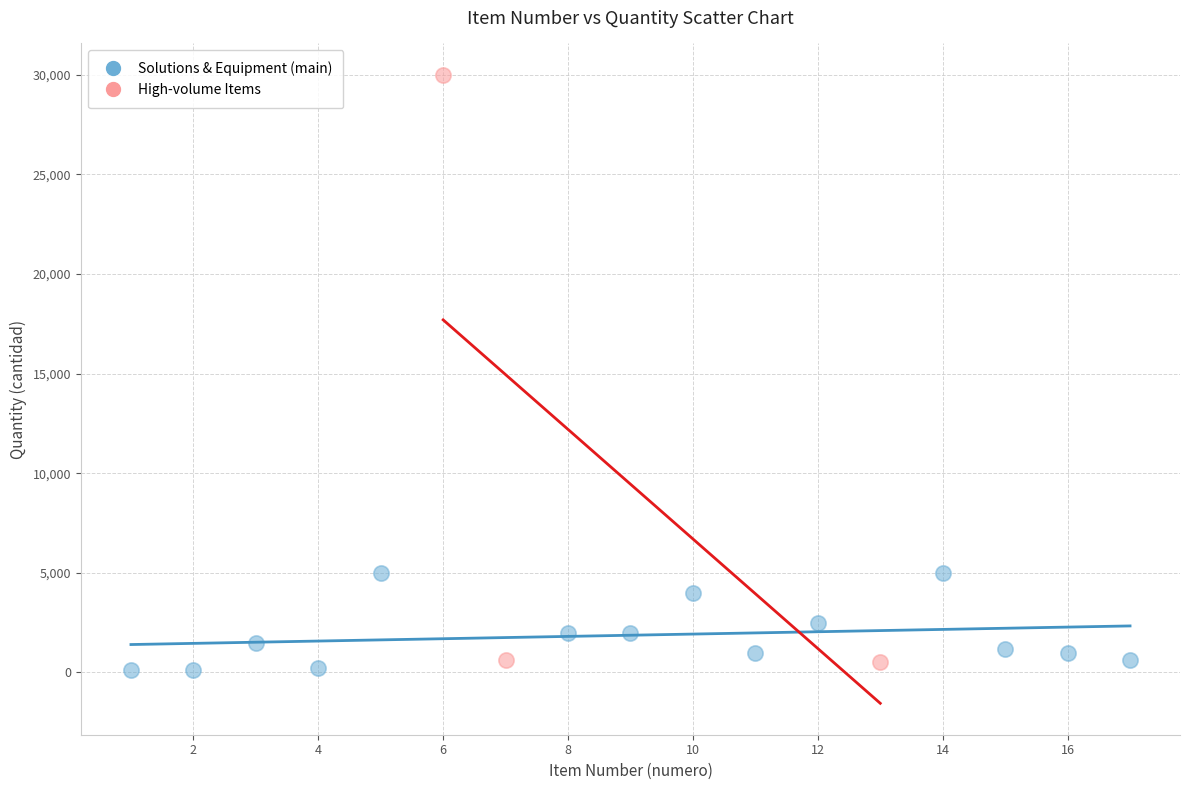

Which series contains the lowest Y value?

Solutions & Equipment (main)